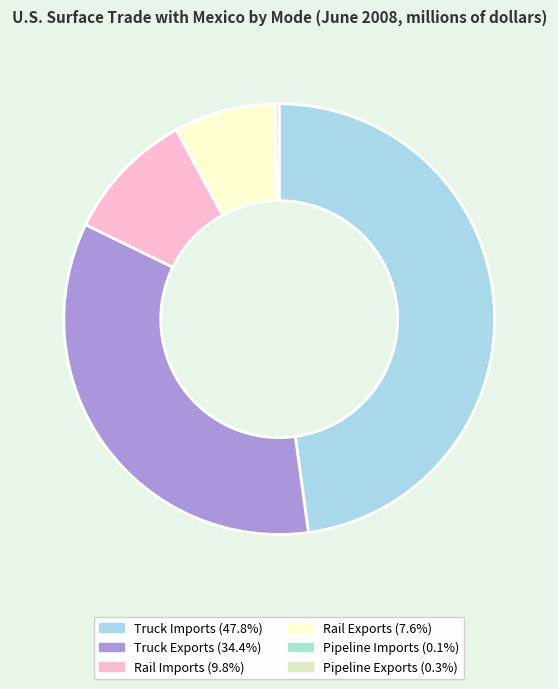

How many segments does this pie chart have?

6